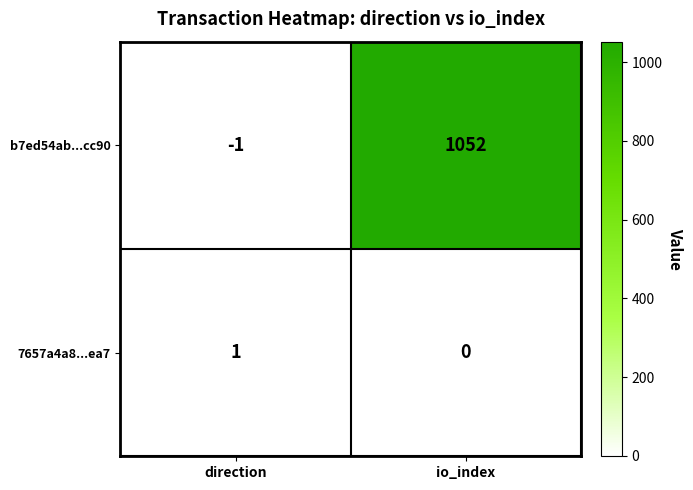

The b7ed54ab...cc90 series shows 1052 at io_index. True or false?

True